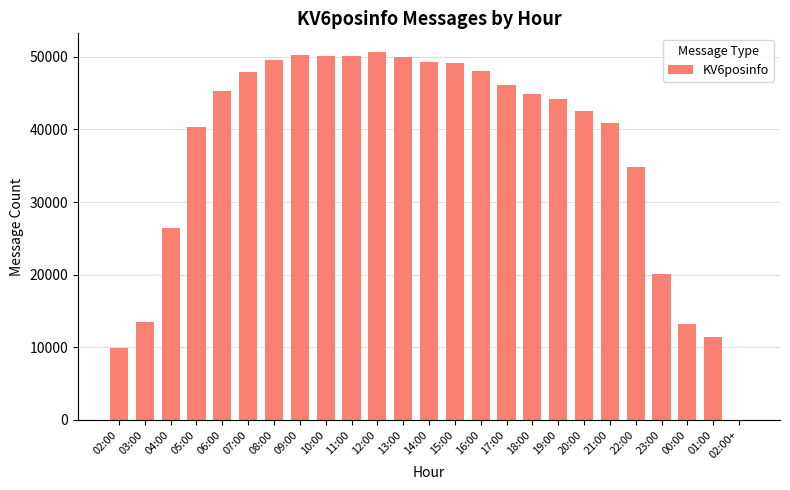

What is the greatest value displayed?

50712